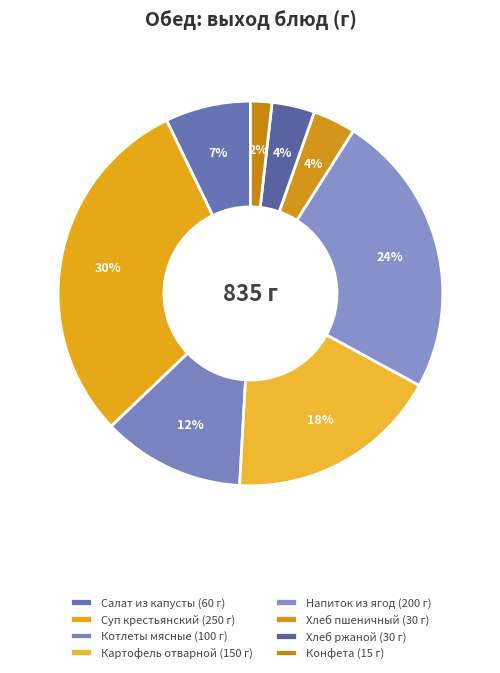

Does Салат из капусты account for over 50% of the chart?

No